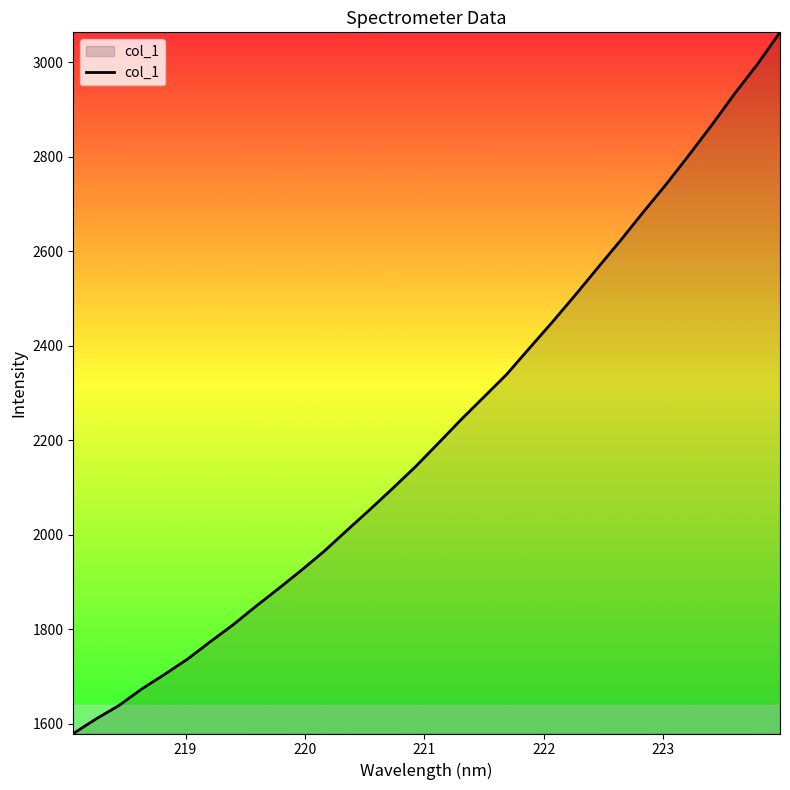

What is the greatest value displayed?

3063.3